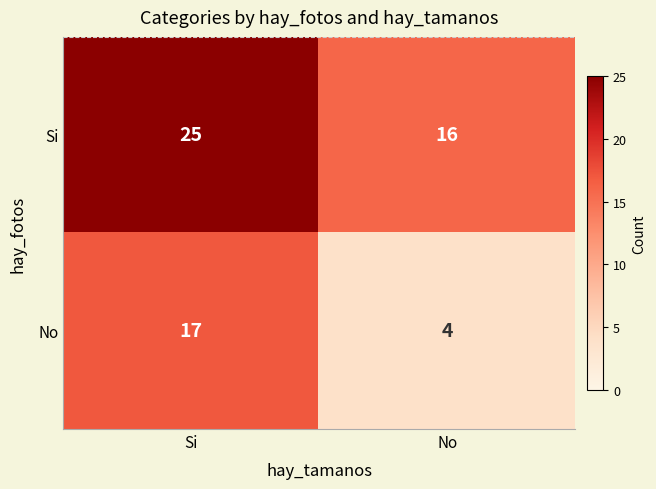

At which category is the sum across all series the highest?

Si